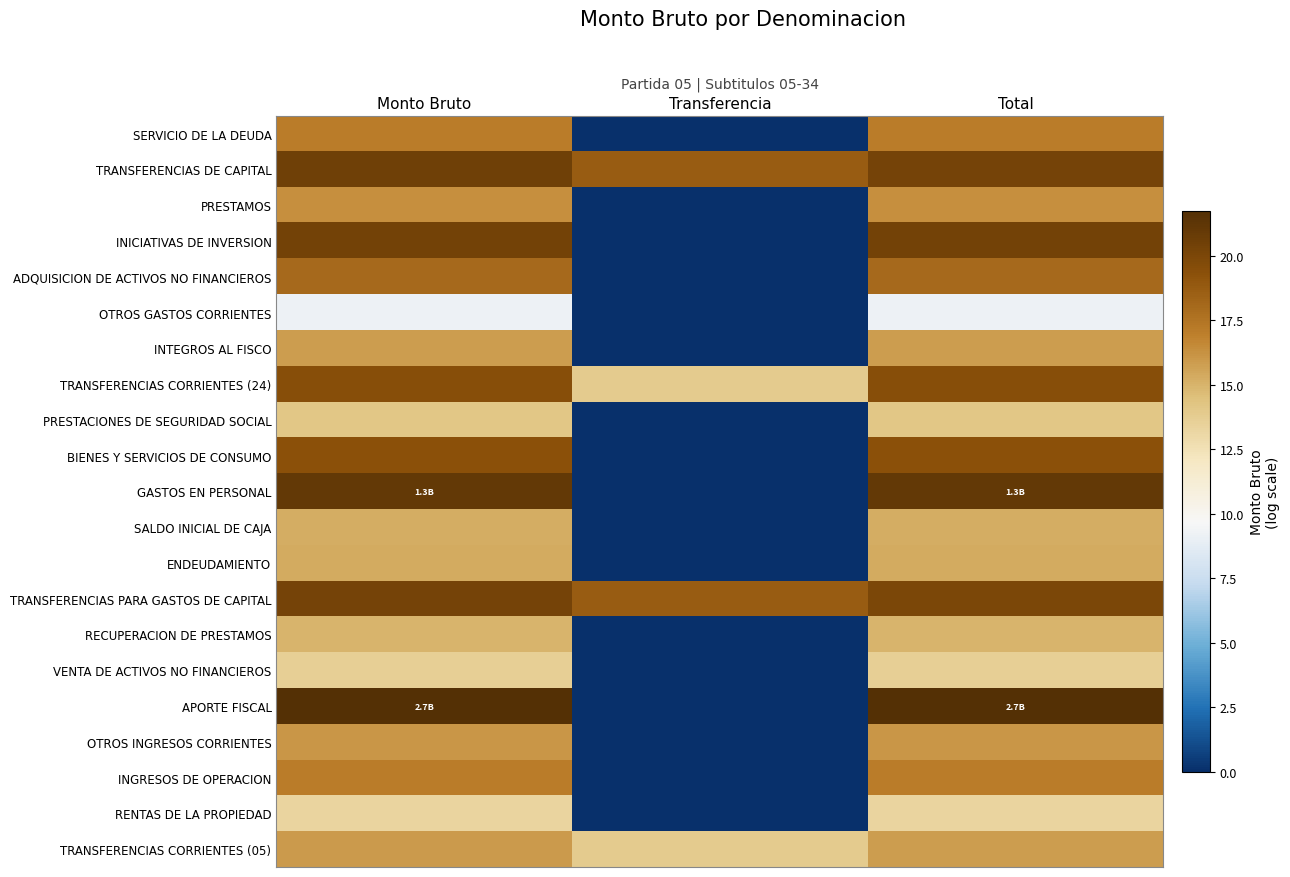

Reading left to right, extract all data points from this chart.

TRANSFERENCIAS CORRIENTES (05): Monto Bruto=15.9	Transferencia=13.9	Total=15.8
RENTAS DE LA PROPIEDAD: Monto Bruto=13.2	Transferencia=0.0	Total=13.2
INGRESOS DE OPERACION: Monto Bruto=17.1	Transferencia=0.0	Total=17.1
OTROS INGRESOS CORRIENTES: Monto Bruto=16.1	Transferencia=0.0	Total=16.1
APORTE FISCAL: Monto Bruto=21.7	Transferencia=0.0	Total=21.7
VENTA DE ACTIVOS NO FINANCIEROS: Monto Bruto=13.6	Transferencia=0.0	Total=13.6
RECUPERACION DE PRESTAMOS: Monto Bruto=15.0	Transferencia=0.0	Total=15.0
TRANSFERENCIAS PARA GASTOS DE CAPITAL: Monto Bruto=20.2	Transferencia=18.7	Total=20.0
ENDEUDAMIENTO: Monto Bruto=15.3	Transferencia=0.0	Total=15.3
SALDO INICIAL DE CAJA: Monto Bruto=15.2	Transferencia=0.0	Total=15.2
GASTOS EN PERSONAL: Monto Bruto=21.0	Transferencia=0.0	Total=21.0
BIENES Y SERVICIOS DE CONSUMO: Monto Bruto=19.3	Transferencia=0.0	Total=19.3
PRESTACIONES DE SEGURIDAD SOCIAL: Monto Bruto=14.2	Transferencia=0.0	Total=14.2
TRANSFERENCIAS CORRIENTES (24): Monto Bruto=19.5	Transferencia=13.9	Total=19.5
INTEGROS AL FISCO: Monto Bruto=15.8	Transferencia=0.0	Total=15.8
OTROS GASTOS CORRIENTES: Monto Bruto=9.2	Transferencia=0.0	Total=9.2
ADQUISICION DE ACTIVOS NO FINANCIEROS: Monto Bruto=18.0	Transferencia=0.0	Total=18.0
INICIATIVAS DE INVERSION: Monto Bruto=20.3	Transferencia=0.0	Total=20.3
PRESTAMOS: Monto Bruto=16.3	Transferencia=0.0	Total=16.3
TRANSFERENCIAS DE CAPITAL: Monto Bruto=20.5	Transferencia=18.7	Total=20.3
SERVICIO DE LA DEUDA: Monto Bruto=17.1	Transferencia=0.0	Total=17.1